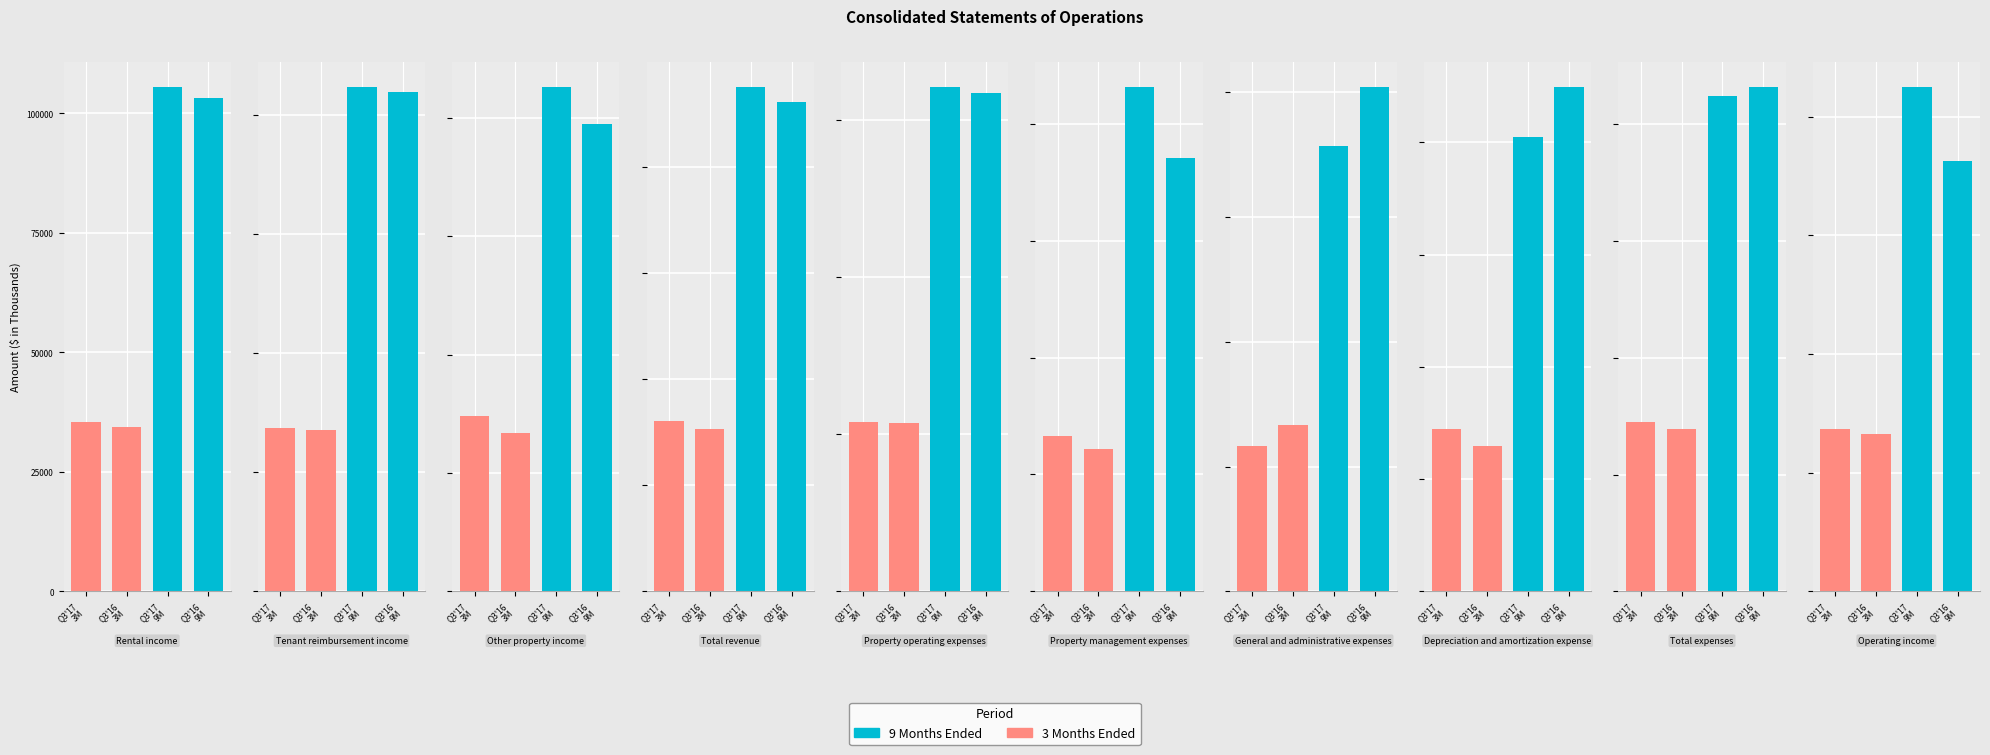

Which series has the largest range (max minus min)?

9 Months Ended Sep. 30, 2017